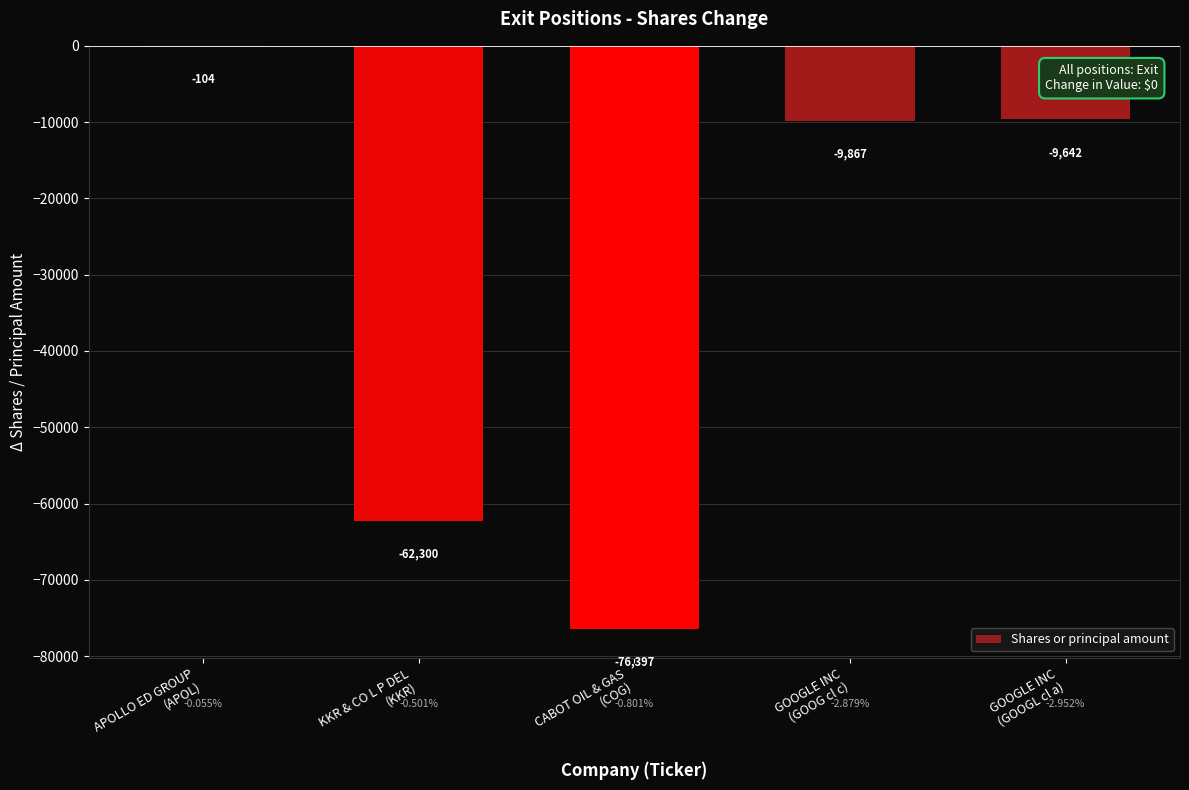

What is the sum of all values?

-158310